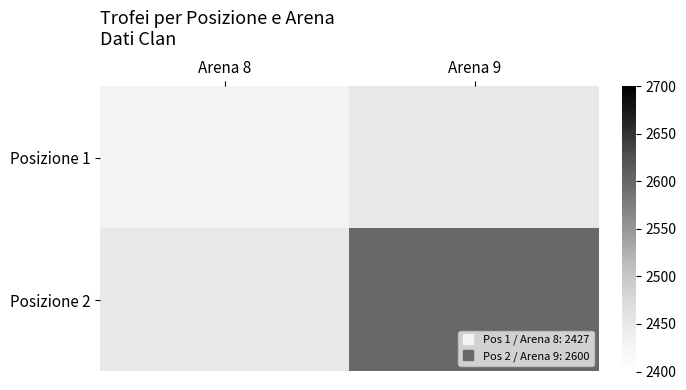

The Posizione 2 series shows 3549.8 at Arena 9. True or false?

False